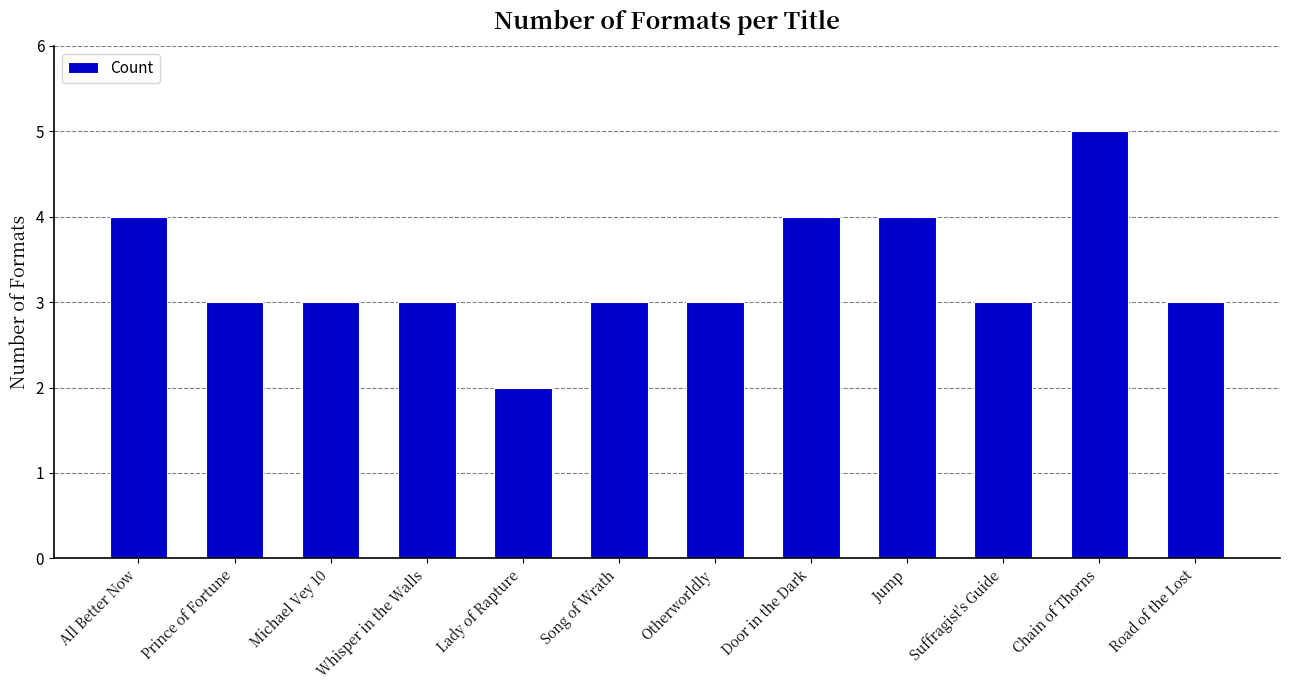

Count the values in the range 3 to 4.

10